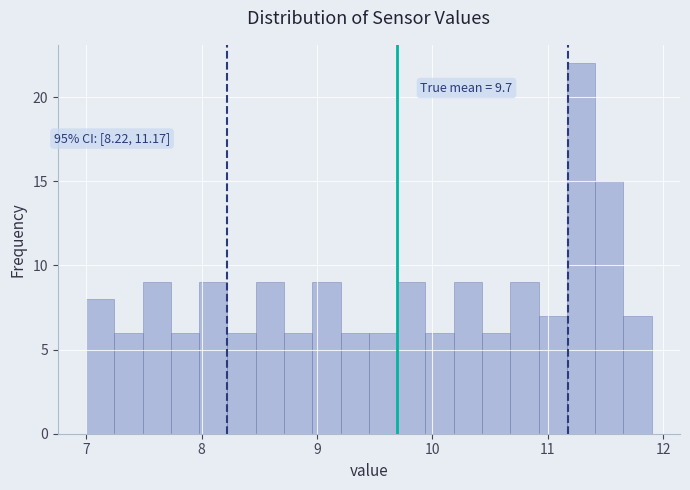

Read against the x-axis, roughly where is the centre of the tallest bar?

11.3